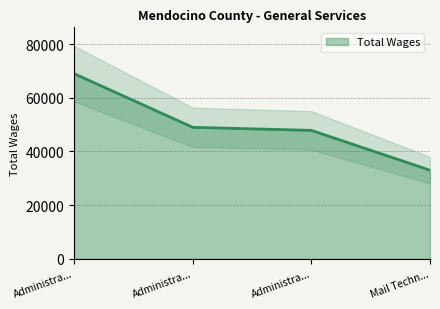

What is the label of the 1st point from the right?

Mail Techn...